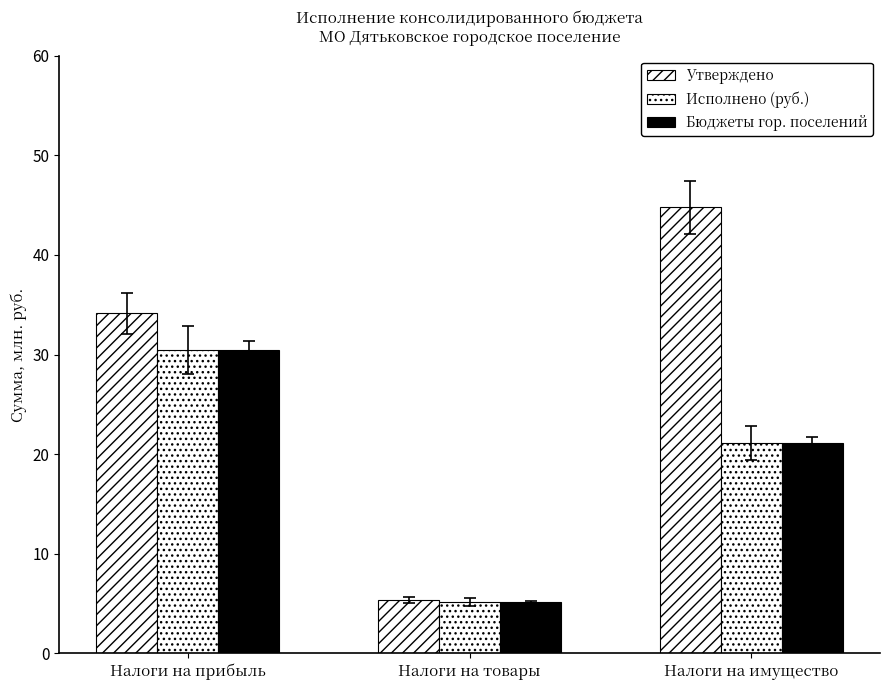

Rank the series at Налоги на имущество from lowest to highest value.

Исполнено (руб.), Бюджеты гор. поселений, Утверждено